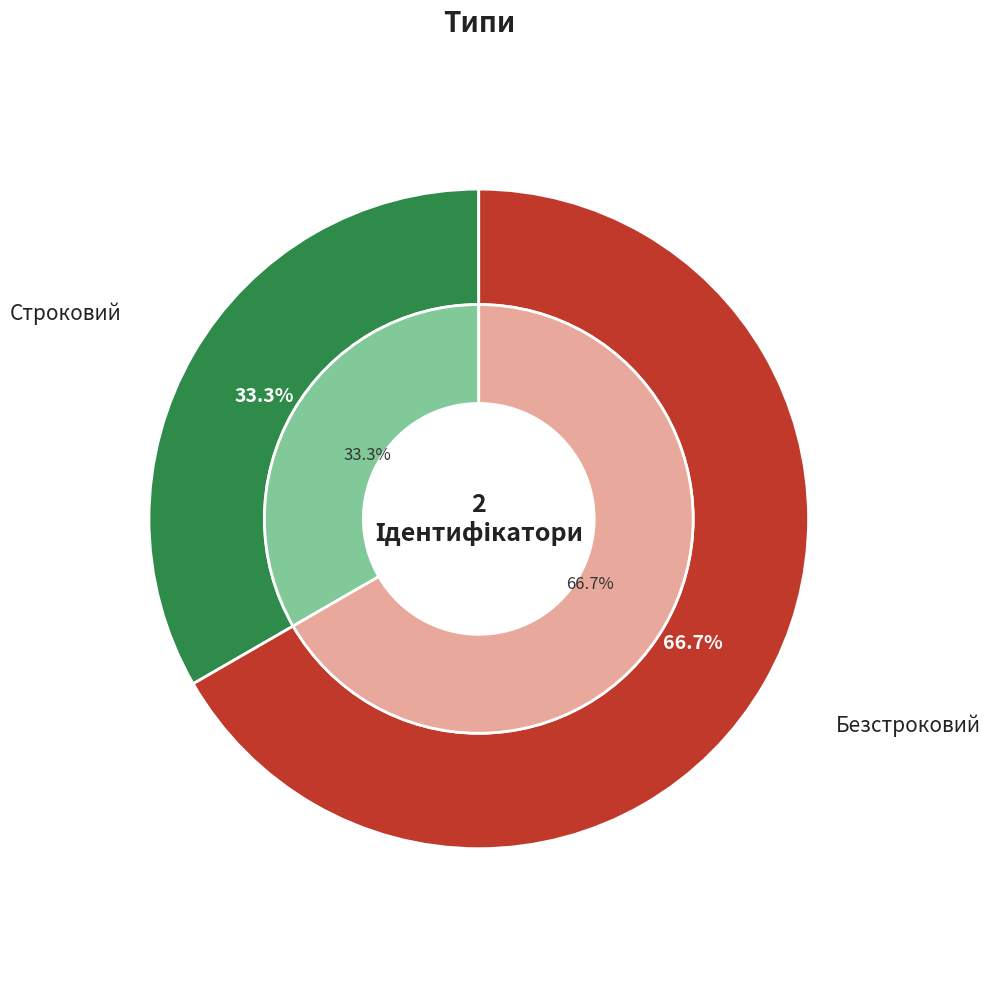

To the nearest percent, what portion does Строковий represent?

33%